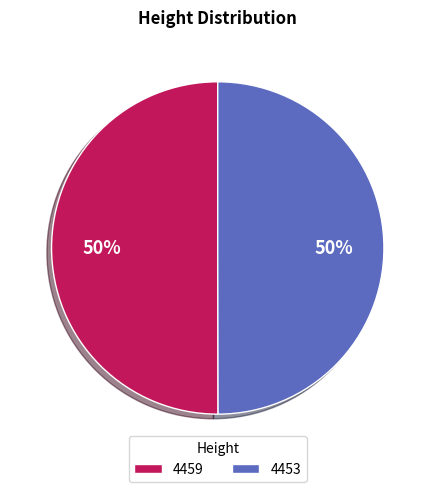

Is the sum of 4459 and 4453 greater than half?

Yes